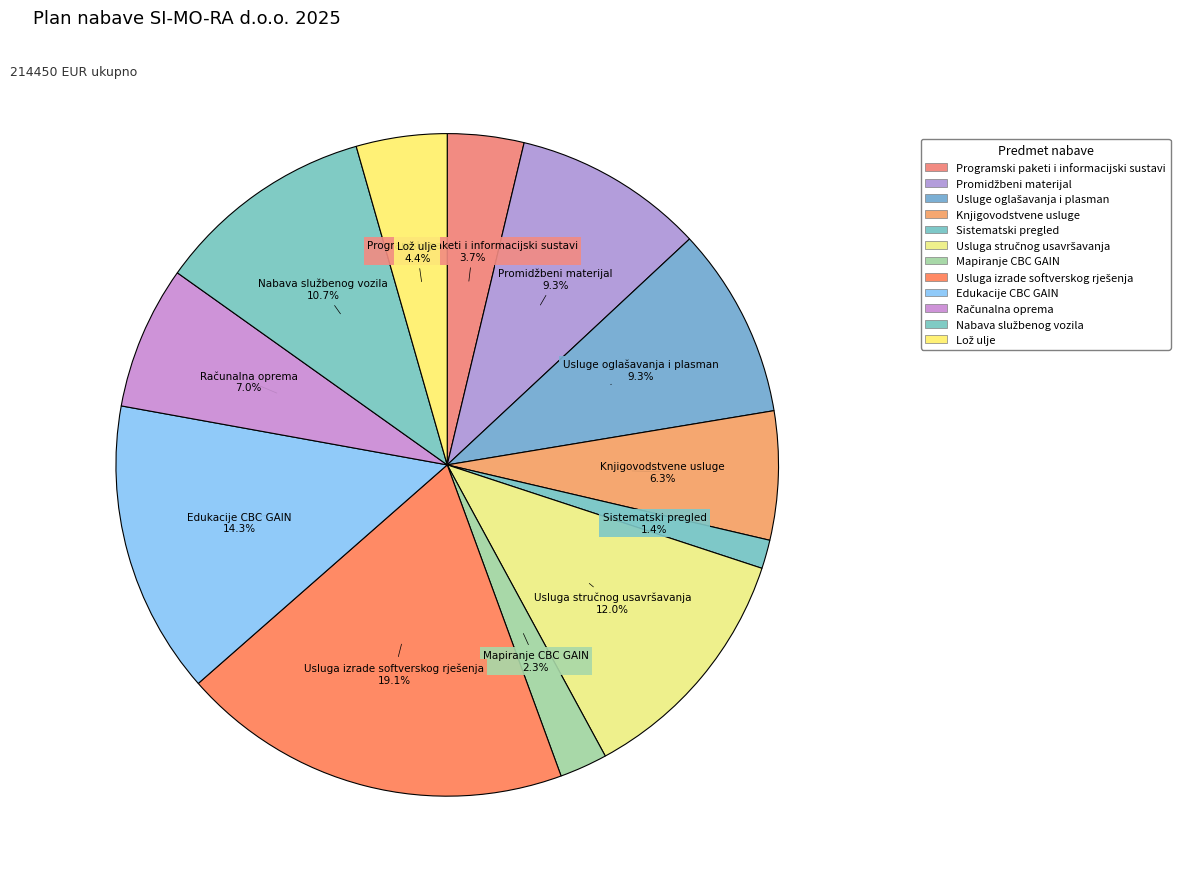

To the nearest percent, what percentage of the pie is Mapiranje CBC GAIN?

2%